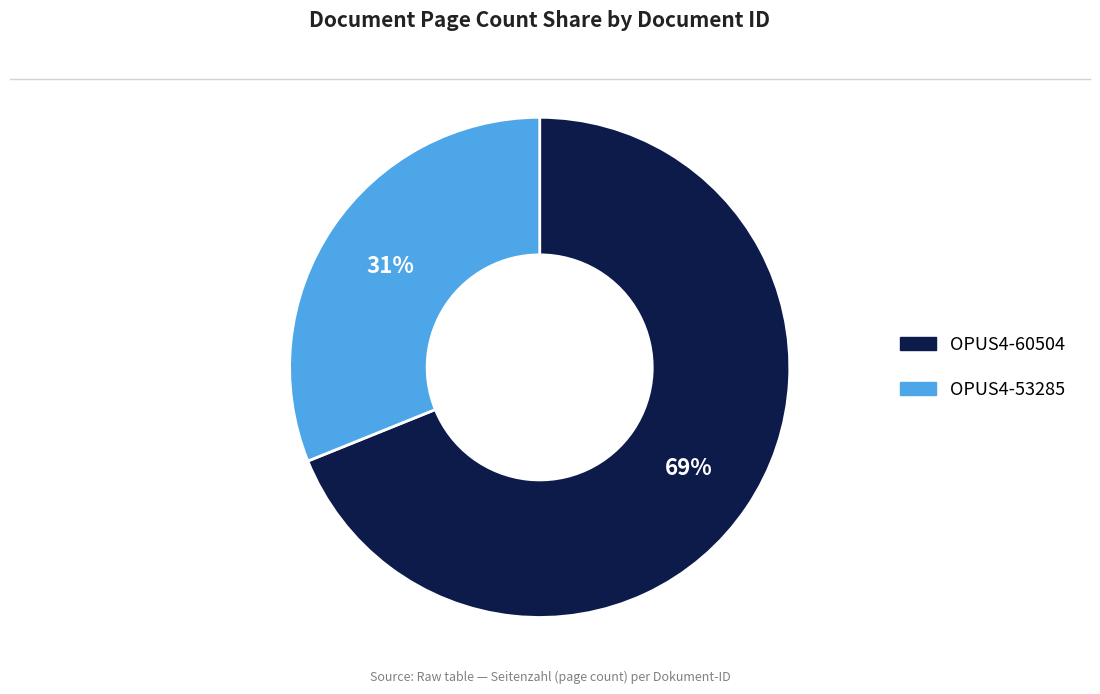

Between OPUS4-53285 and OPUS4-60504, which is larger?

OPUS4-60504